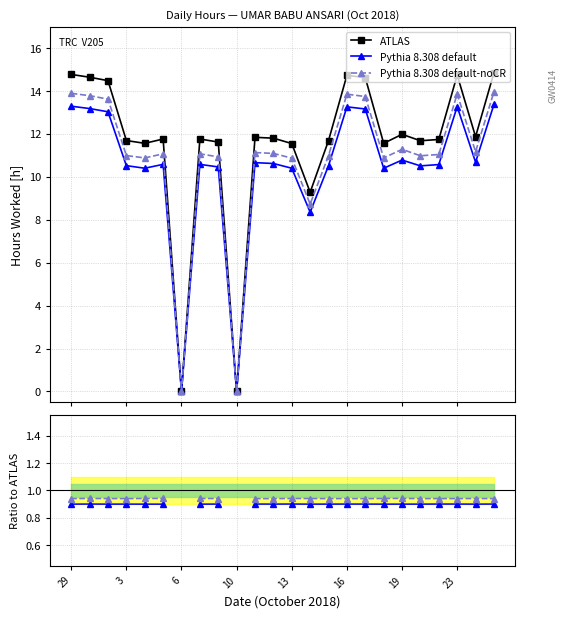

Which series changed the most between 19 and 21?

ATLAS